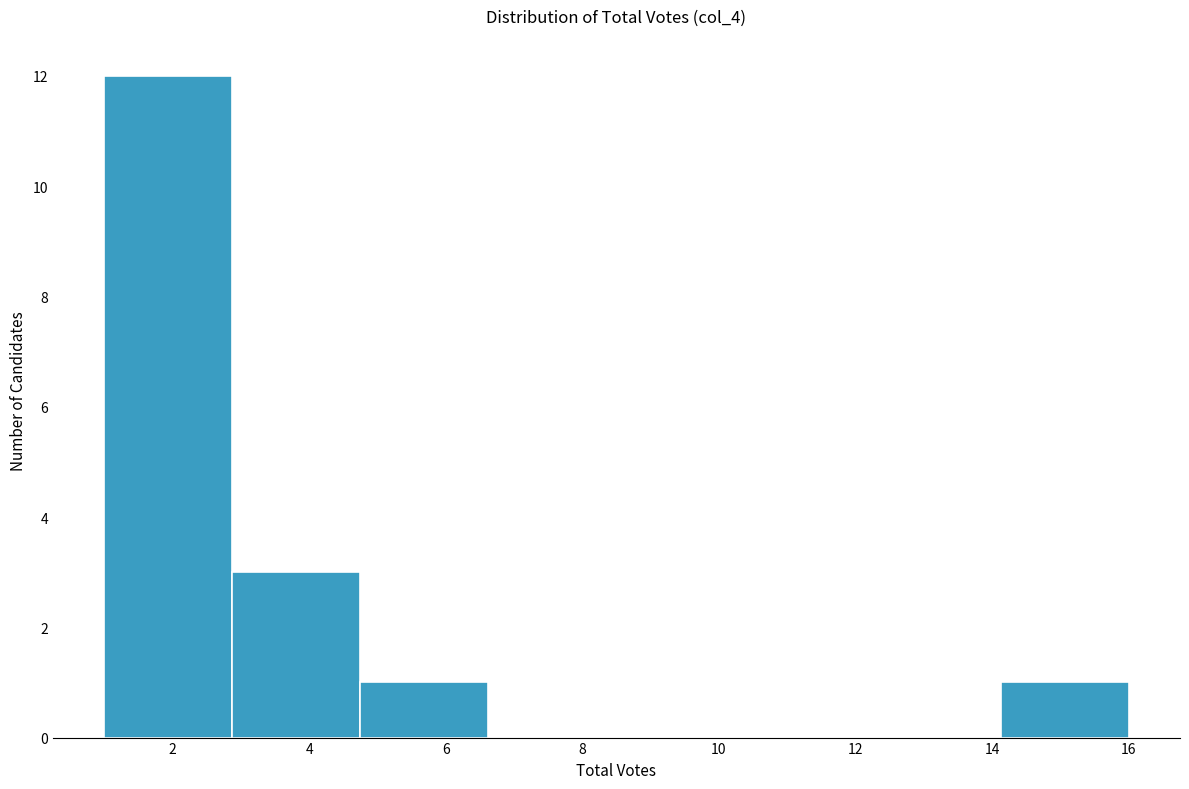

How tall is the bar that spans 2.8 to 4.8 on the x-axis? Neither the bar edges nor the heights are printed on the chart, so give them approximately, as read against the axes.

3